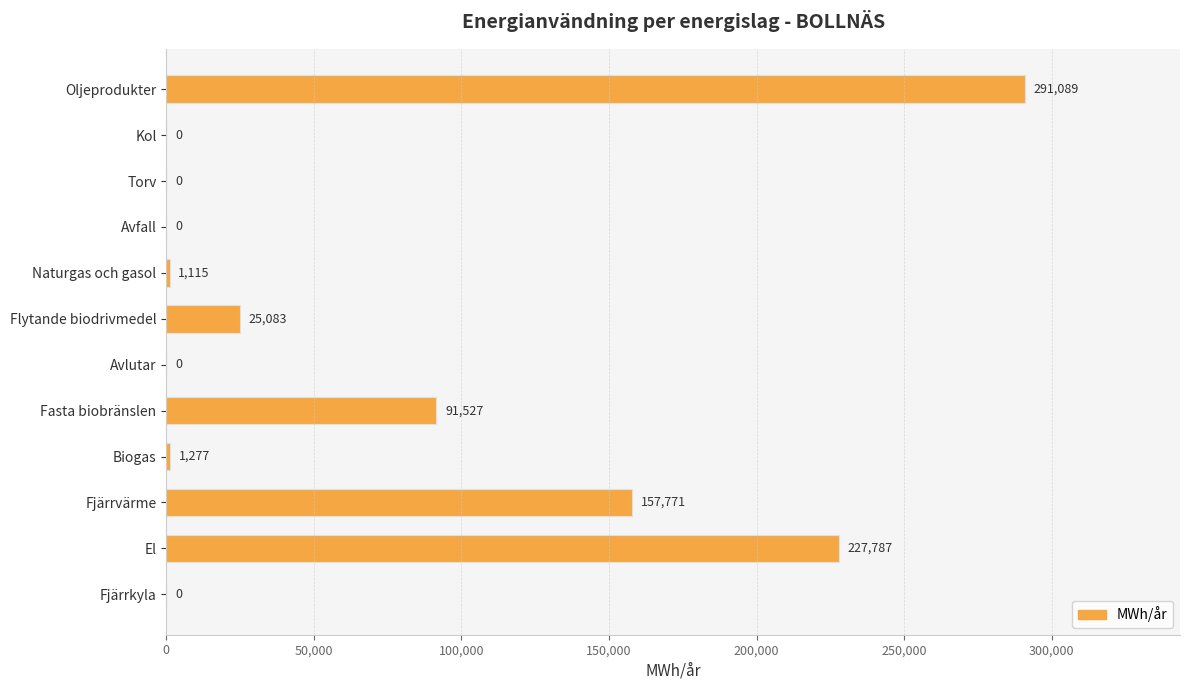

What is the approximate value at Fjärrvärme?

157771.0